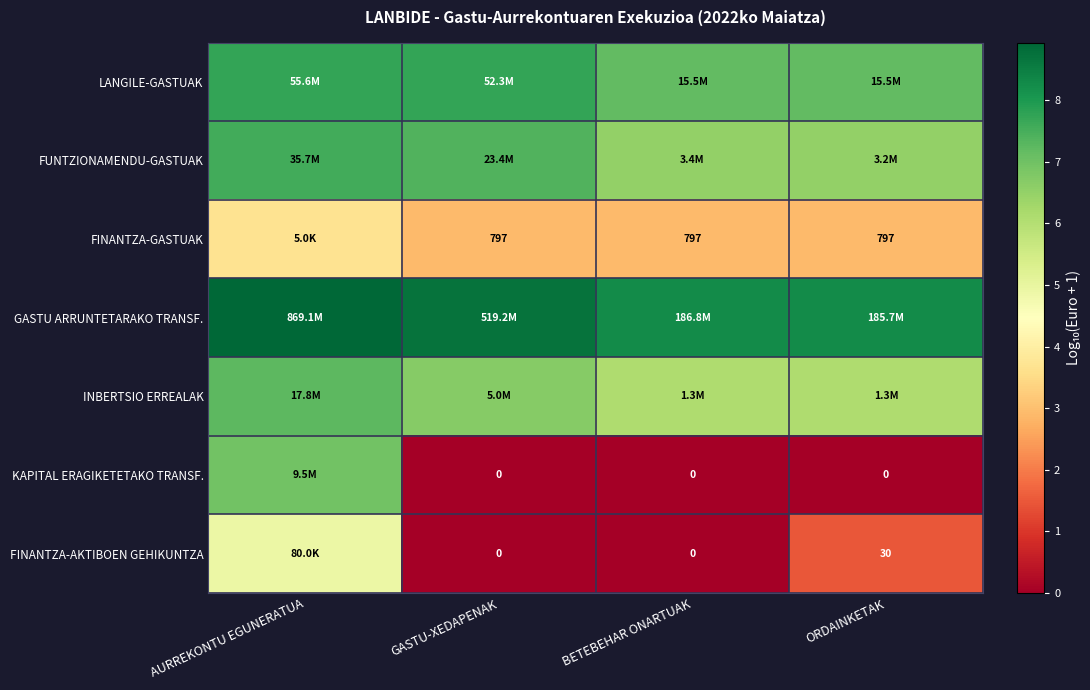

The value of INBERTSIO ERREALAK at ORDAINKETAK is 6.1. True or false?

True